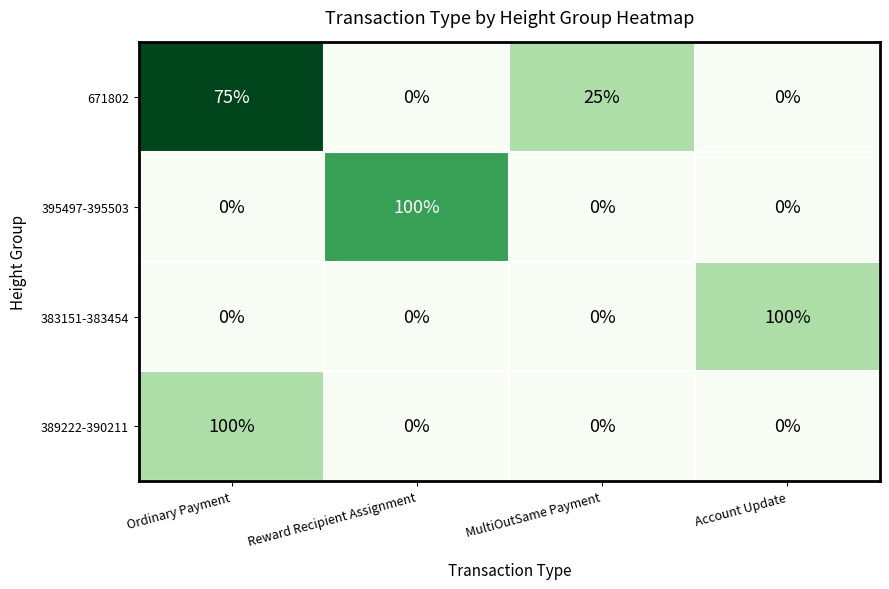

At which category is the sum across all series the highest?

Ordinary Payment